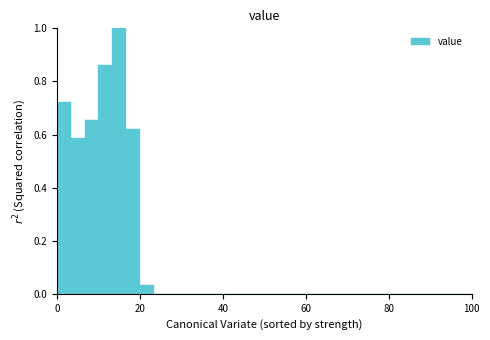

Around what value on the x-axis is the tallest bar? Give the approximate position of its centre, as read against the axis.

16